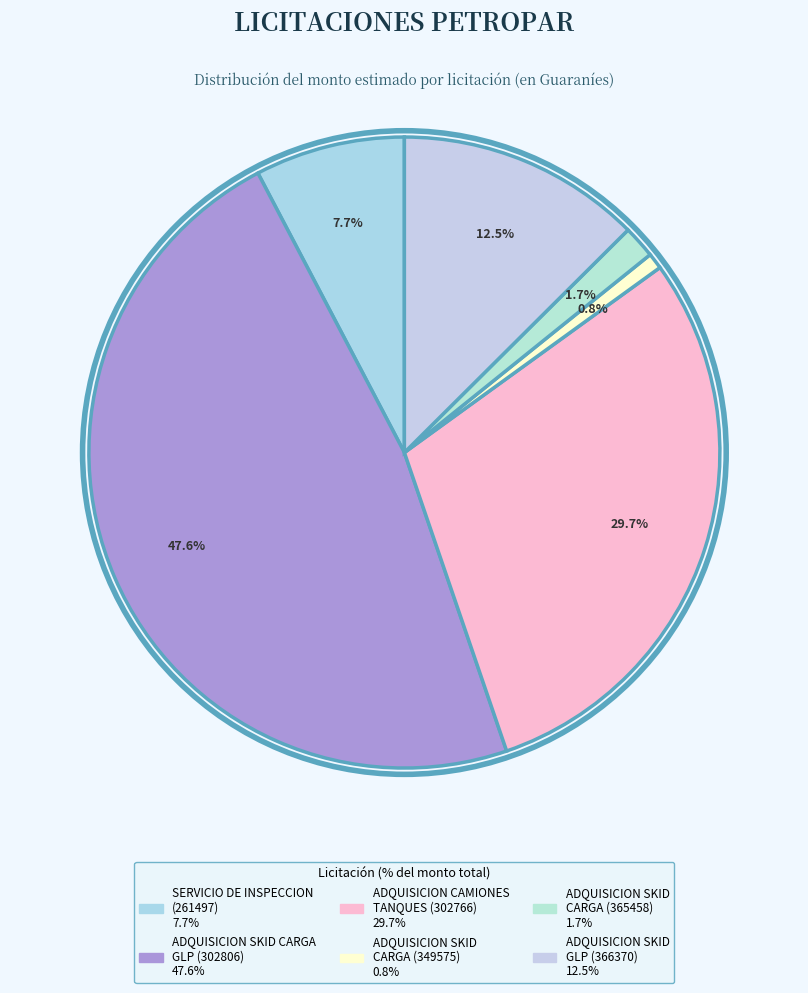

How many segments does this pie chart have?

6